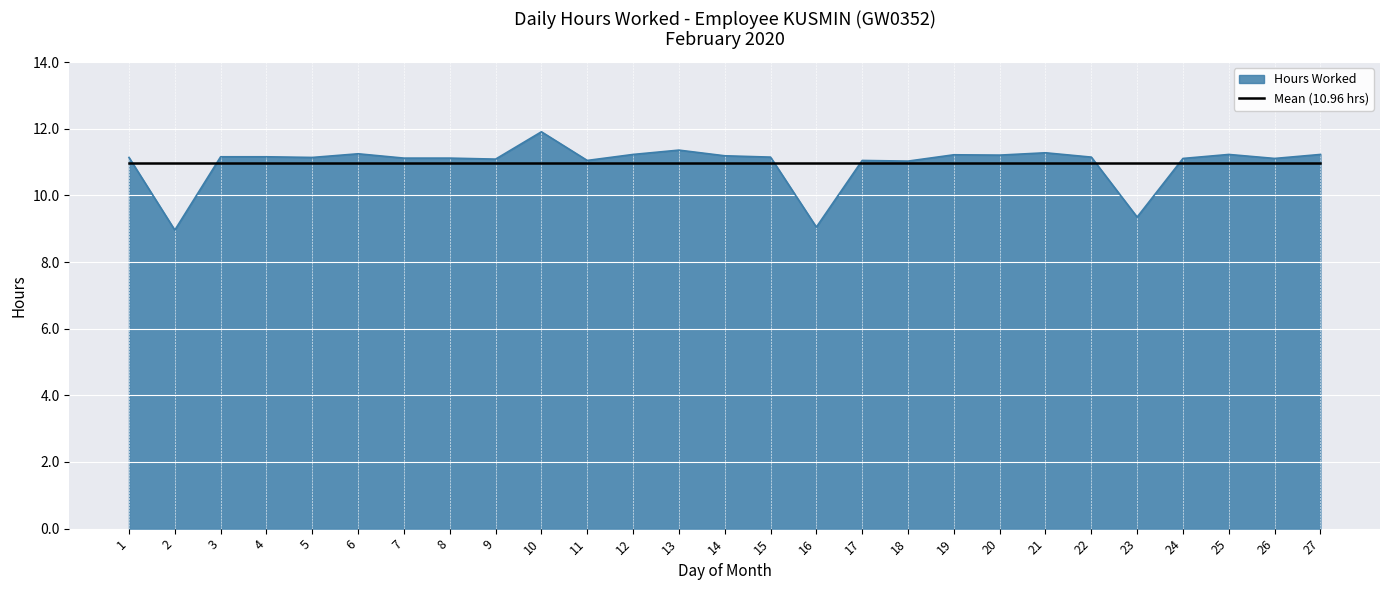

List the series in order of their peak value, lowest first.

Mean (10.96 hrs), Hours Worked